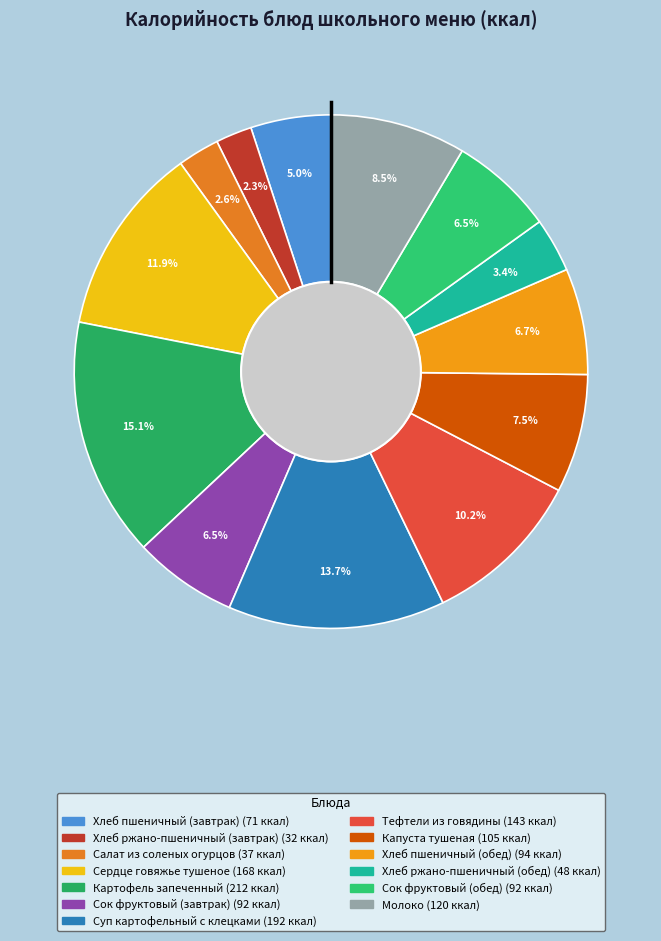

Count the number of slices in the pie.

13